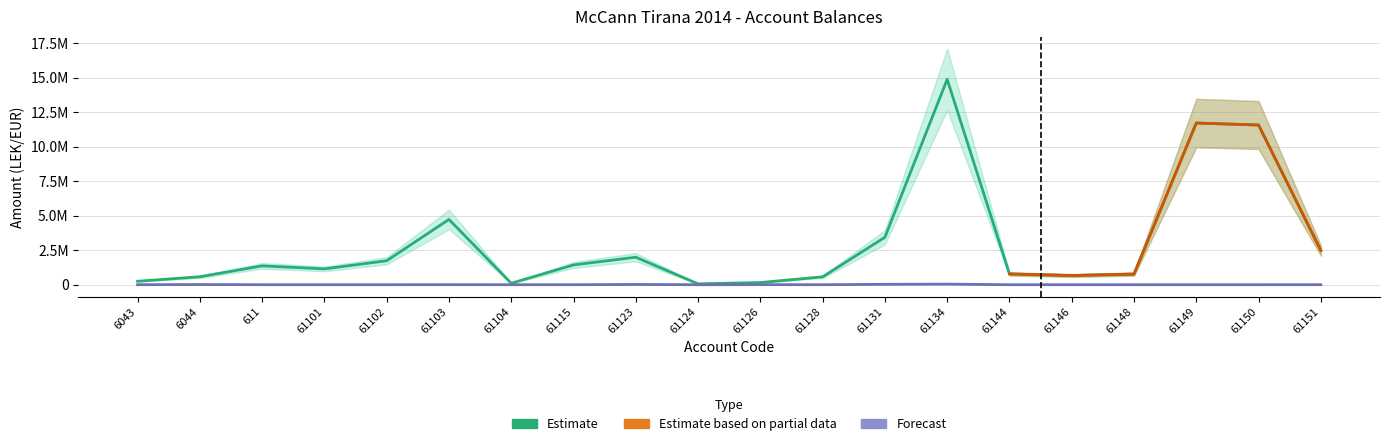

What is the maximum value for Taxable?

14887859.8